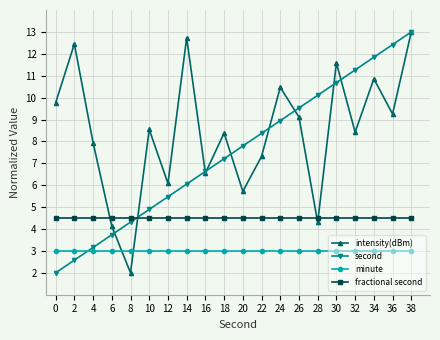

Reading left to right, what are all the values shown in this chart?

intensity(dBm): 9.8	12.5	7.9	4.1	2.0	8.5	6.1	12.7	6.6	8.4	5.7	7.3	10.5	9.1	4.3	11.6	8.4	10.9	9.3	13.0
second: 2.0	2.6	3.2	3.7	4.3	4.9	5.5	6.1	6.6	7.2	7.8	8.4	8.9	9.5	10.1	10.7	11.3	11.8	12.4	13.0
minute: 3.0	3.0	3.0	3.0	3.0	3.0	3.0	3.0	3.0	3.0	3.0	3.0	3.0	3.0	3.0	3.0	3.0	3.0	3.0	3.0
fractional second: 4.5	4.5	4.5	4.5	4.5	4.5	4.5	4.5	4.5	4.5	4.5	4.5	4.5	4.5	4.5	4.5	4.5	4.5	4.5	4.5